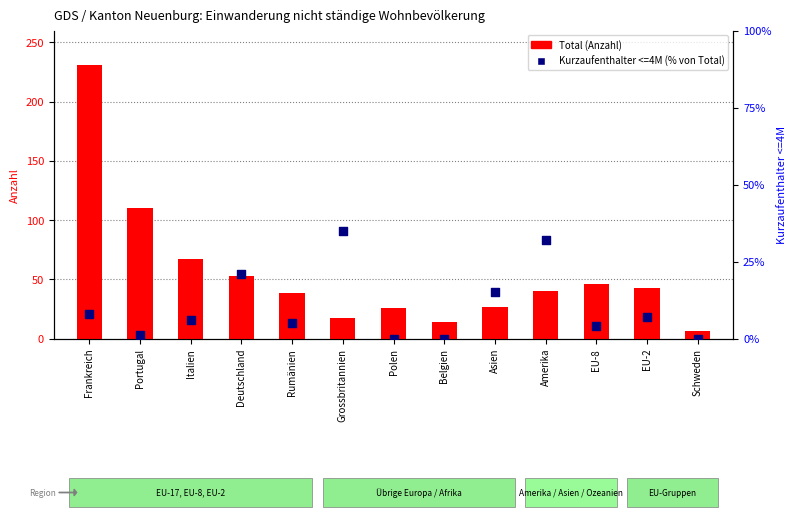

What is the total value across all series at Schweden?

6